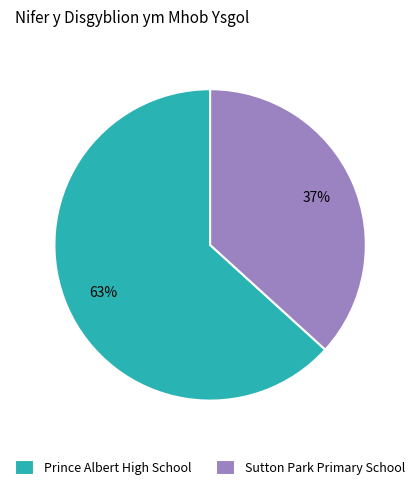

Rank the categories by value from highest to lowest.

Prince Albert High School, Sutton Park Primary School